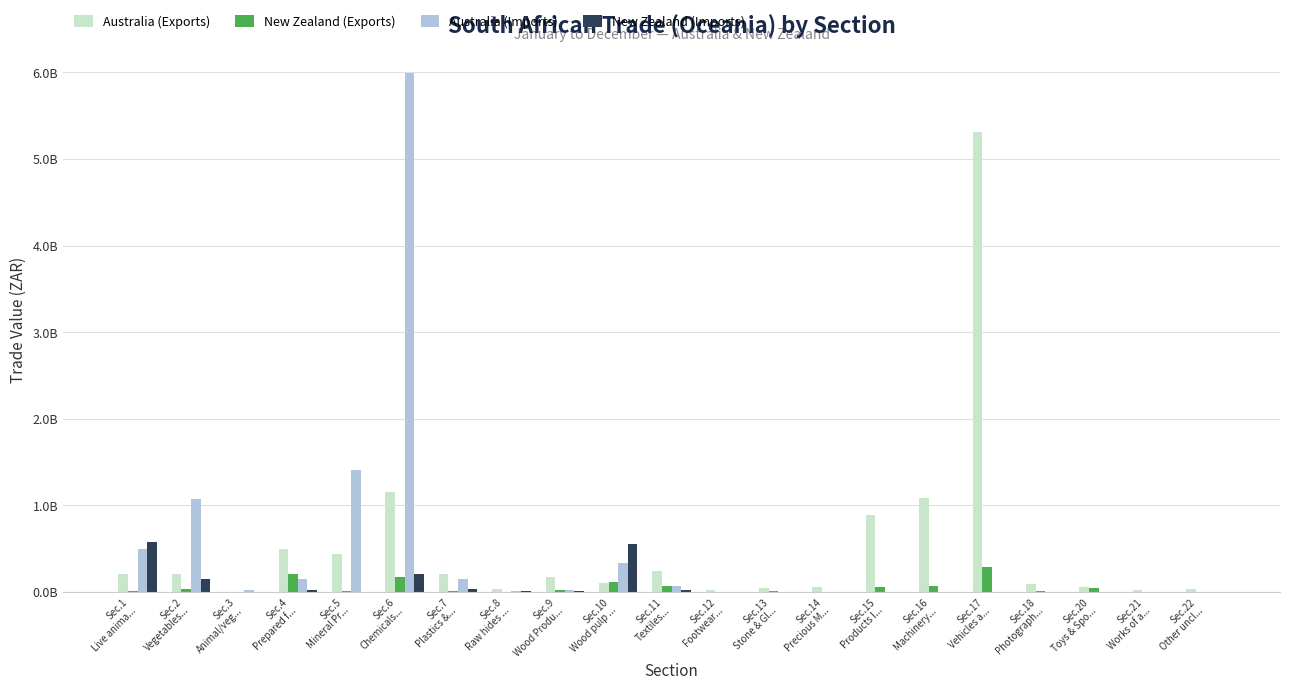

Does the chart contain stacked bars?

No